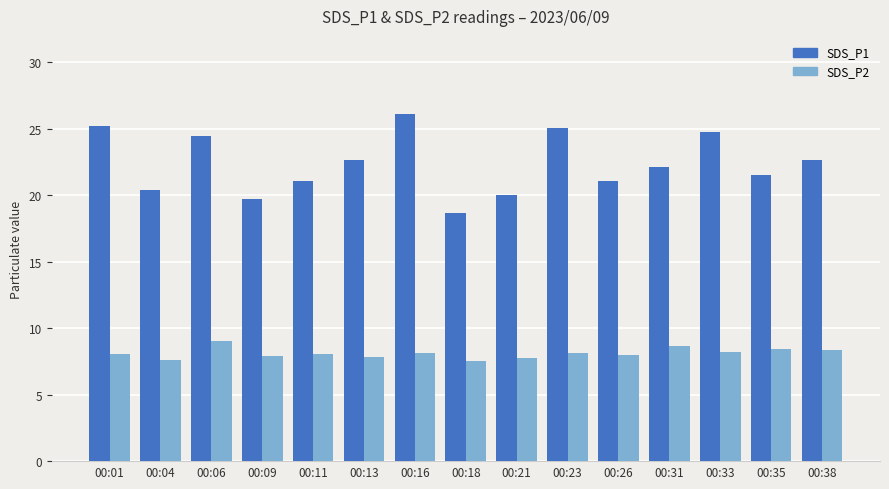

What is the total value across all series at 00:09?

27.6